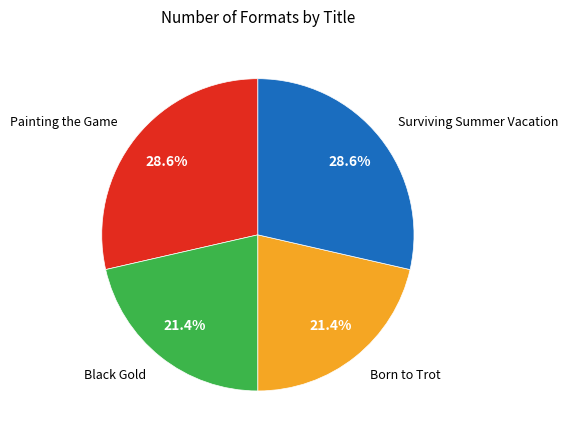

To the nearest percent, what is the average slice percentage?

25%